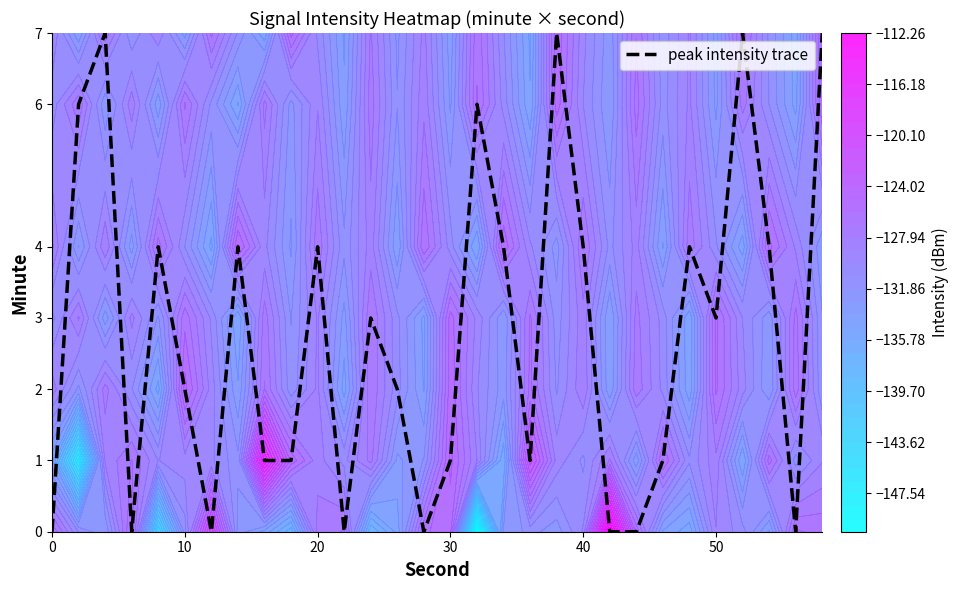

What is the maximum value for peak intensity trace?

7